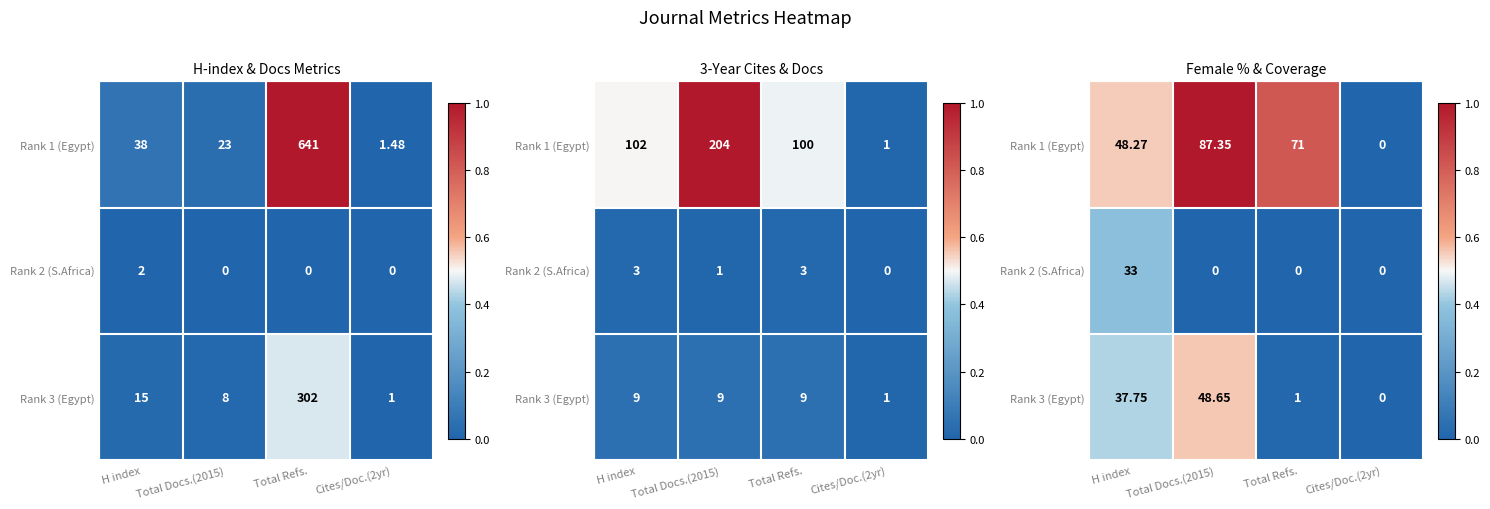

At how many categories does at least one series exceed 0?

3